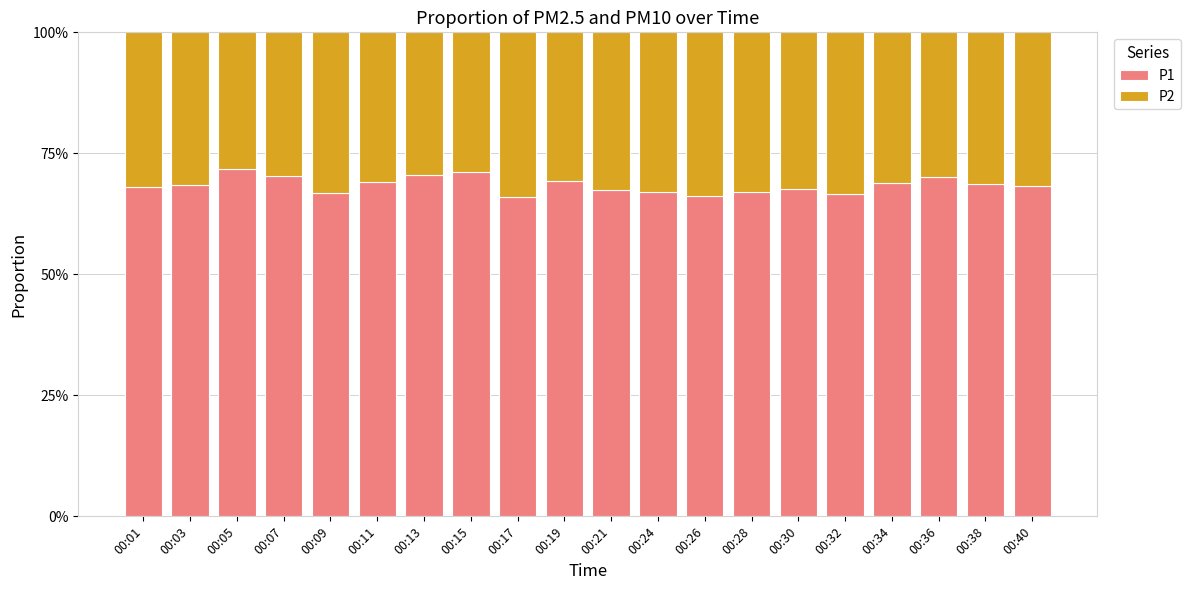

The value of P1 at 00:40 is 0.7. True or false?

True